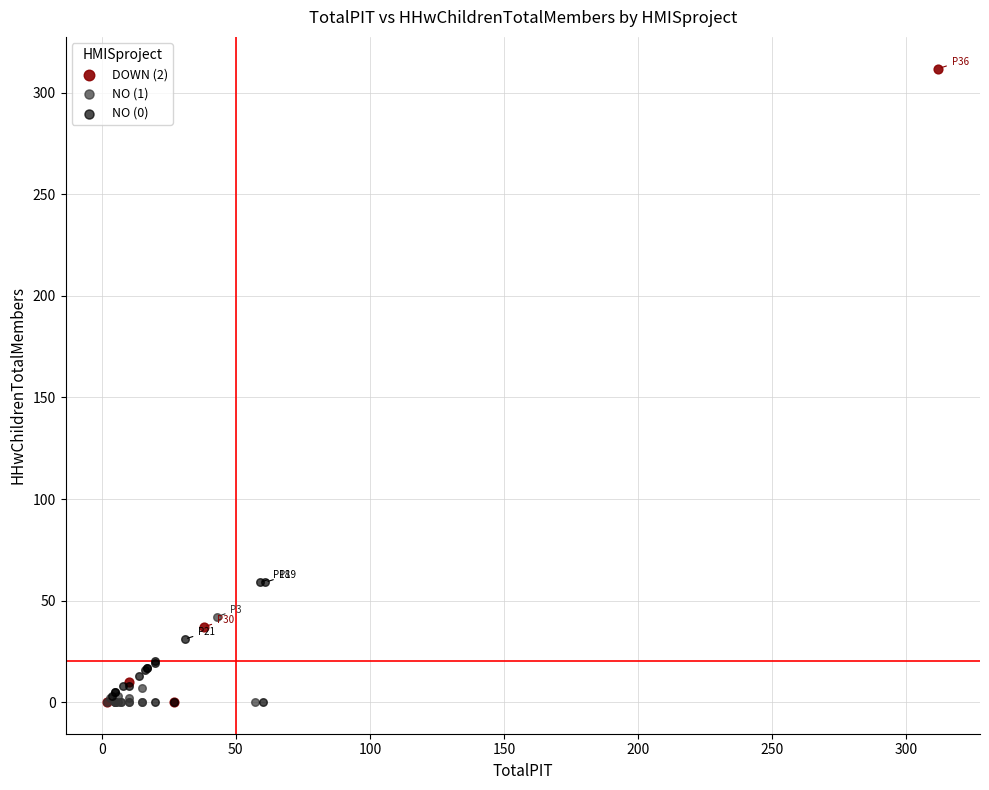

Which series has the largest Y range (max minus min)?

DOWN (2)